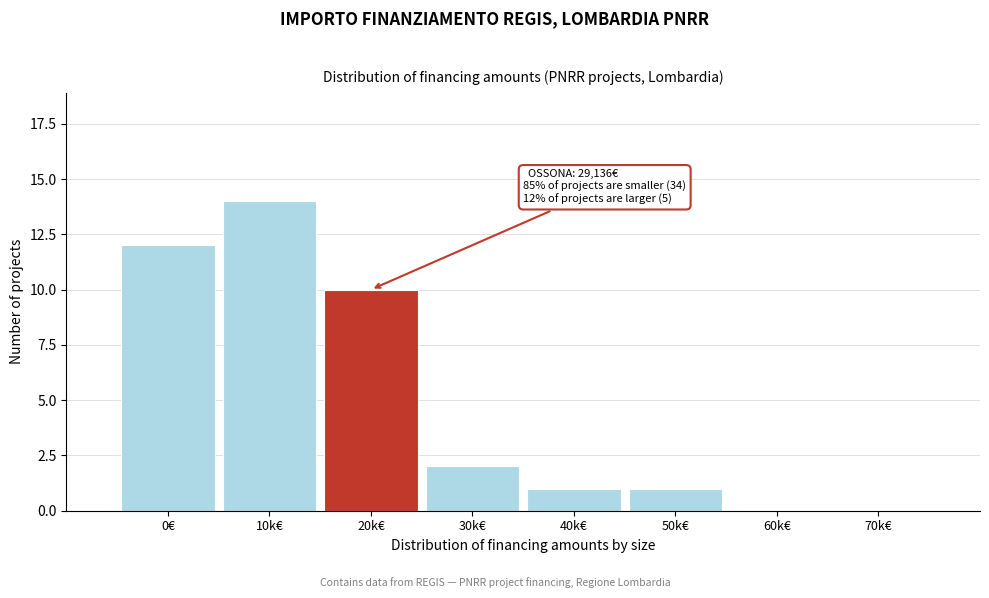

Reading right to left, list all the values displayed in this chart.

70k€=0	60k€=0	50k€=1	40k€=1	30k€=2	20k€=10	10k€=14	0€=12